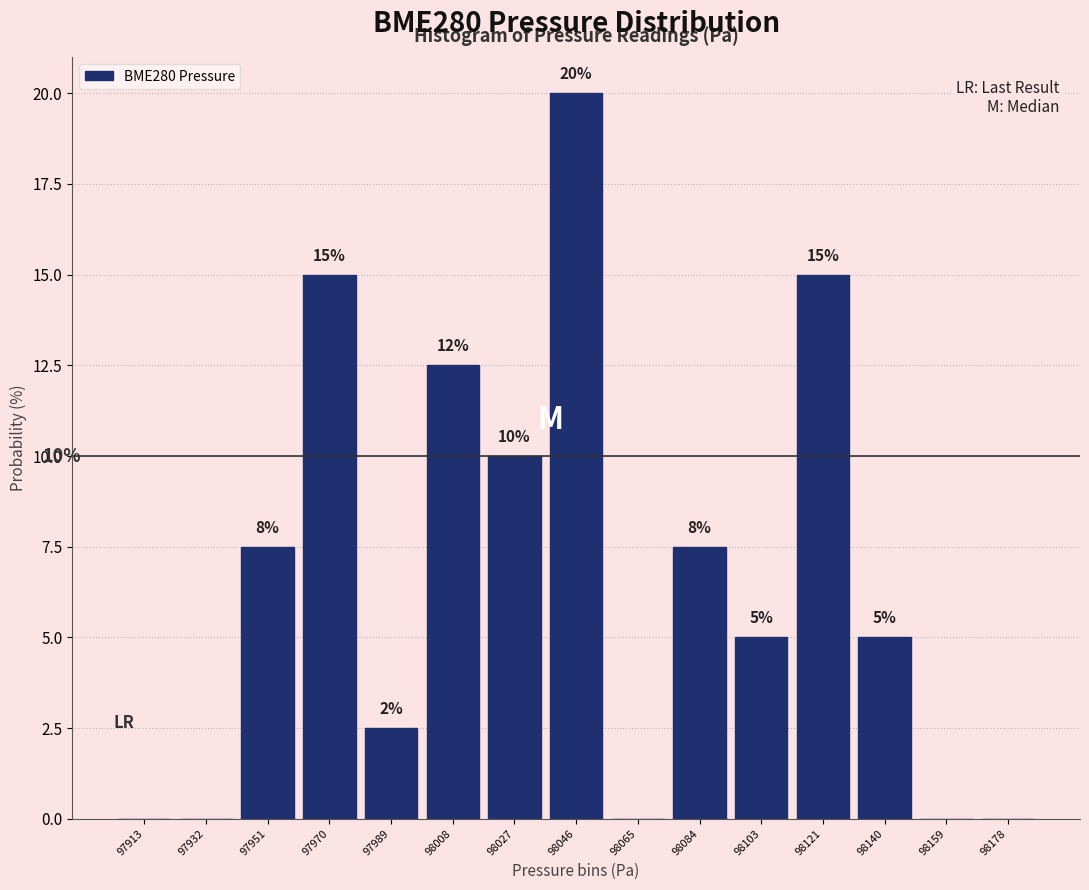

Over which range of the x-axis is the bar tallest?

98036 to 98056